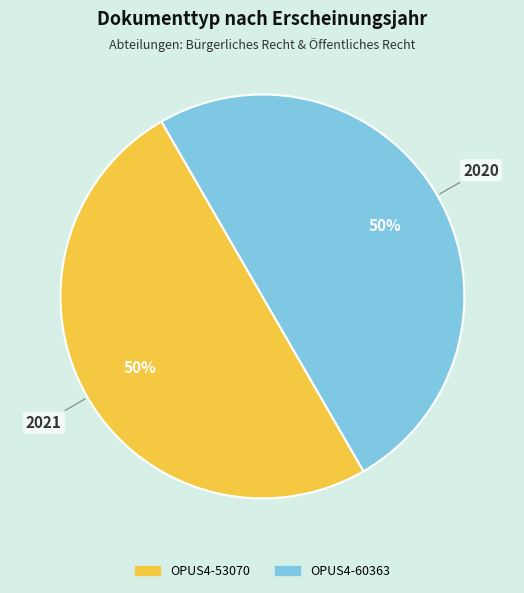

To the nearest percent, what is the combined percentage of OPUS4-60363 and OPUS4-53070?

100%